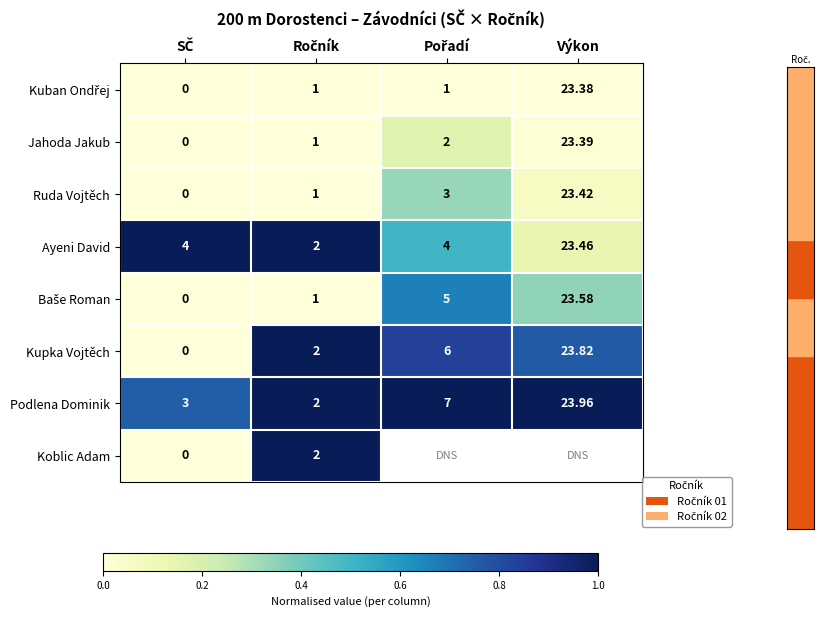

At how many categories does at least one series exceed 0?

4